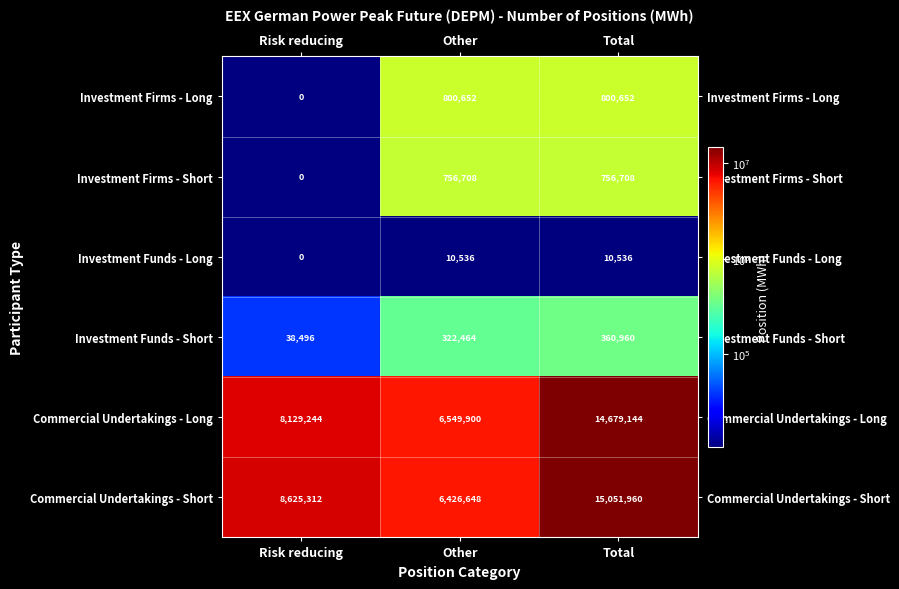

At Other, list the series in order from smallest to largest.

Investment Funds - Long, Investment Funds - Short, Investment Firms - Short, Investment Firms - Long, Commercial Undertakings - Short, Commercial Undertakings - Long